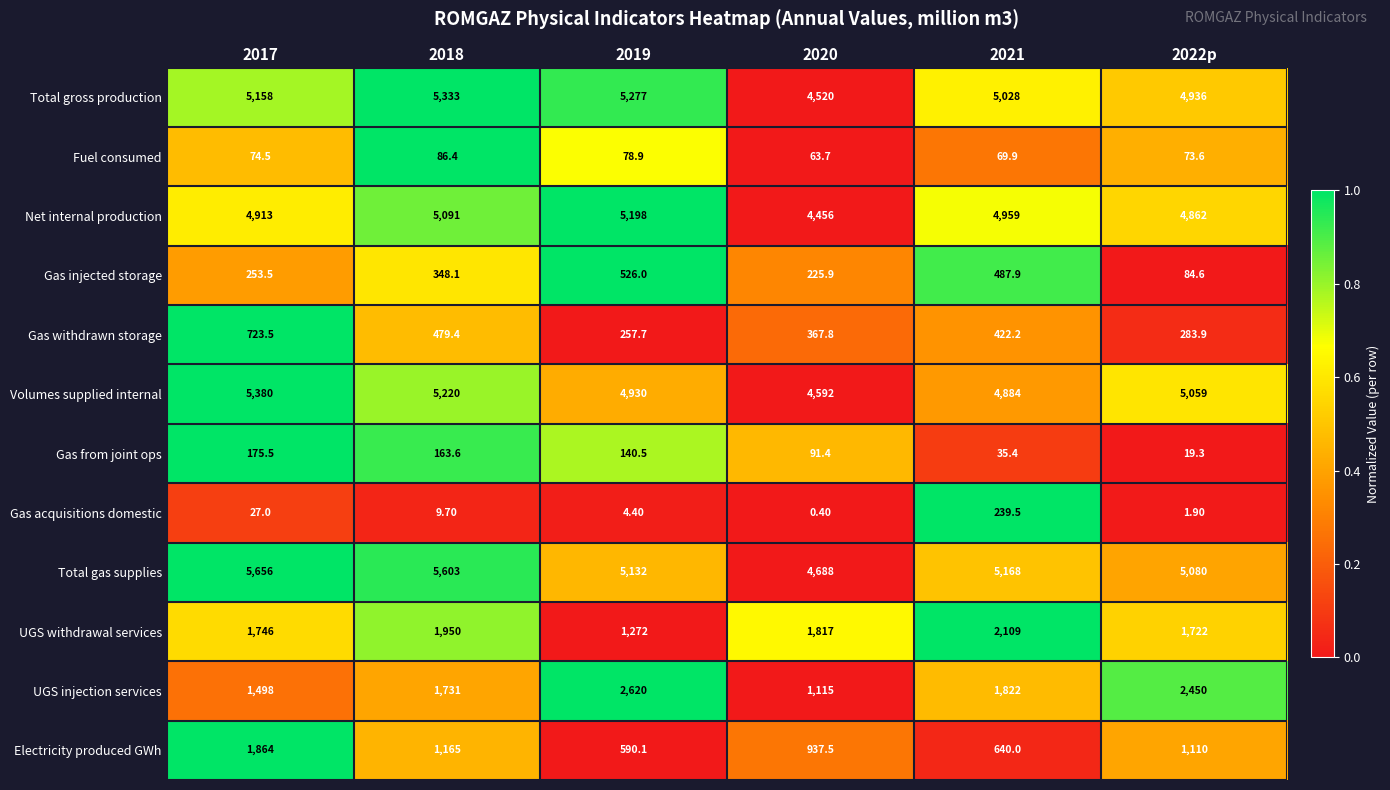

Which series has the widest spread of values?

UGS injection services